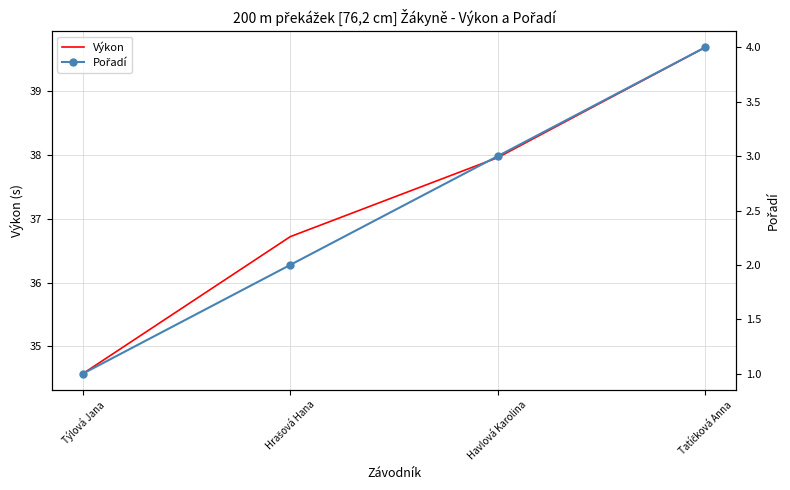

At which label does Výkon reach its minimum?

Týlová Jana